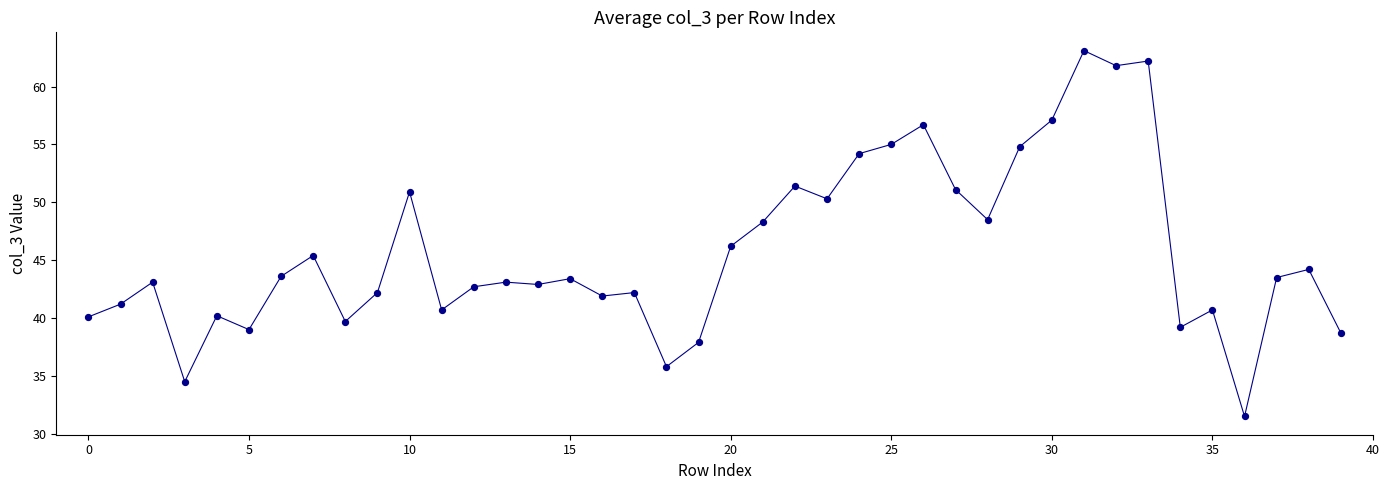

What Y value in the scatter plot is closest to 47?

46.2